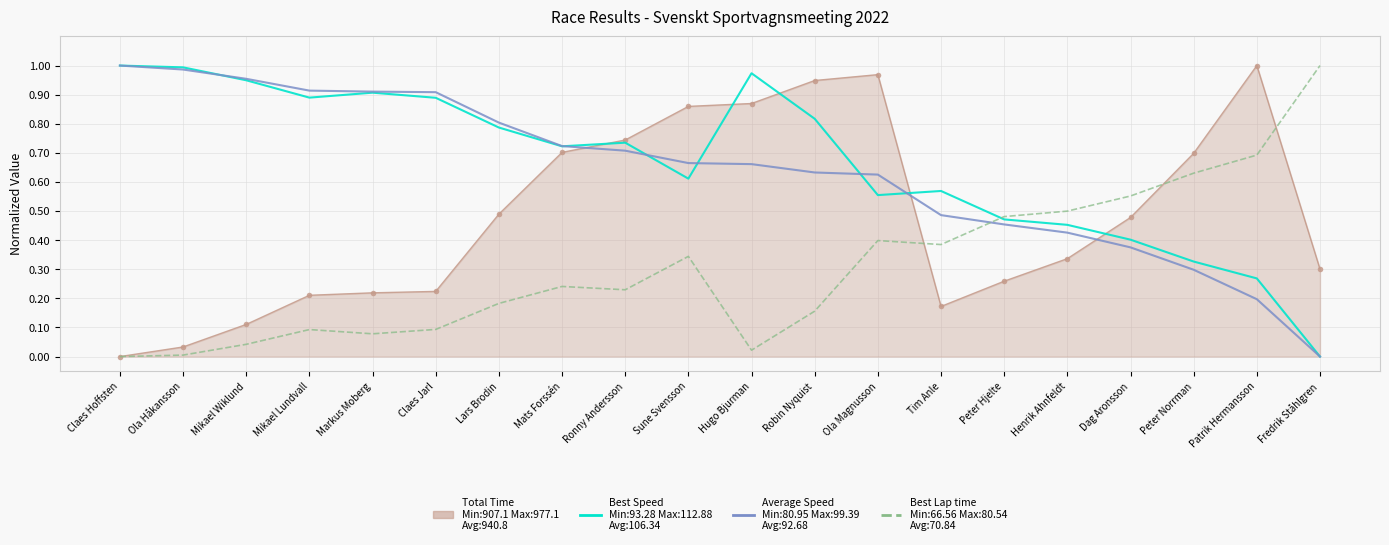

What is the total value across all series at Tim Anle?

1.6